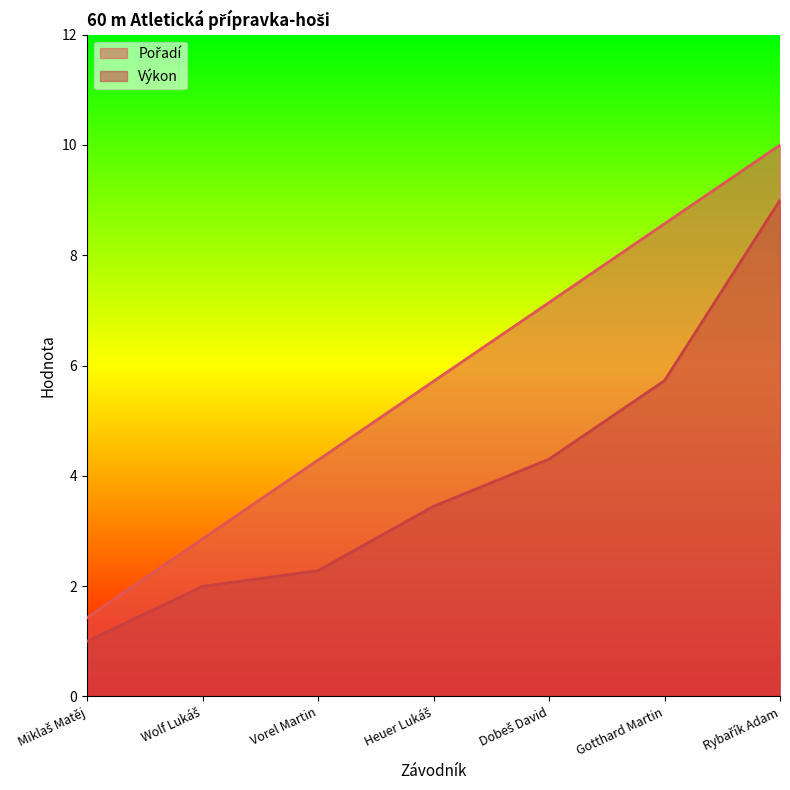

How many data points in Výkon are above 3?

4